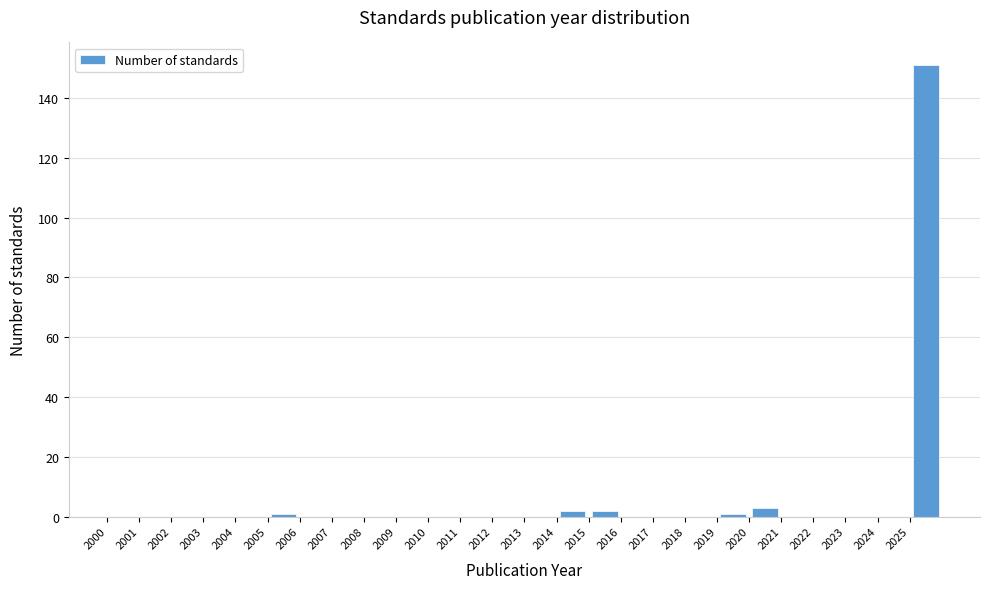

Reading left to right, list every bar in this chart as the range it spans on the x-axis followed by its height. The values are not printed on the chart, so give them approximately, as read against the axis.

2000 to 2001: 0
2001 to 2002: 0
2002 to 2003: 0
2003 to 2004: 0
2004 to 2005: 0
2005 to 2006: under 2
2006 to 2007: 0
2007 to 2008: 0
2008 to 2009: 0
2009 to 2010: 0
2010 to 2011: 0
2011 to 2012: 0
2012 to 2013: 0
2013 to 2014: 0
2014 to 2015: 2
2015 to 2016: 2
2016 to 2017: 0
2017 to 2018: 0
2018 to 2019: 0
2019 to 2020: under 2
2020 to 2021: 4
2021 to 2022: 0
2022 to 2023: 0
2023 to 2024: 0
2024 to 2025: 0
2025 to 2026: 152